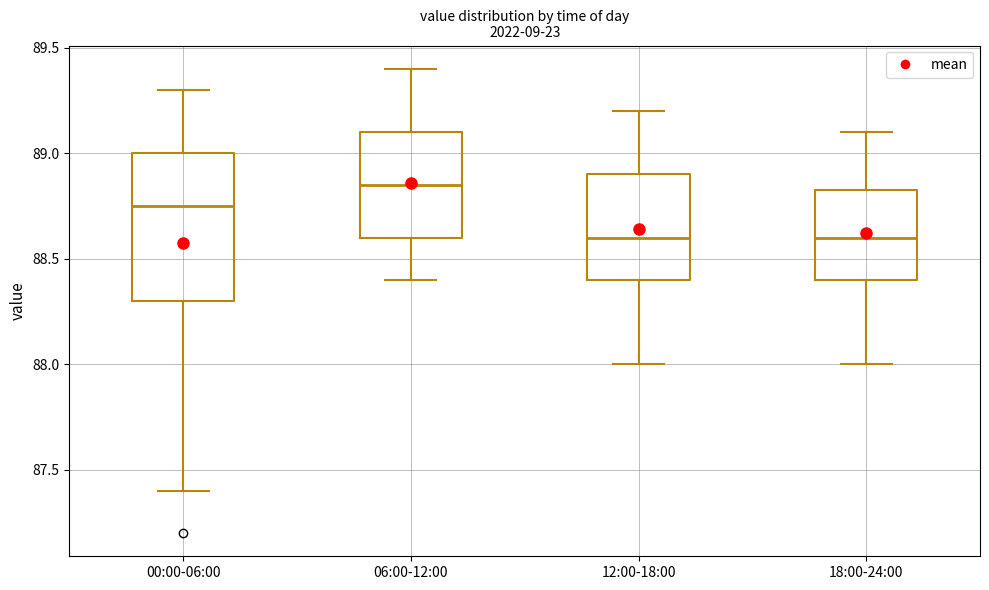

Where does the lower whisker of the box for 00:00-06:00 end on the y-axis? The values are not printed on the chart, so give them approximately, as read against the axis.

87.40